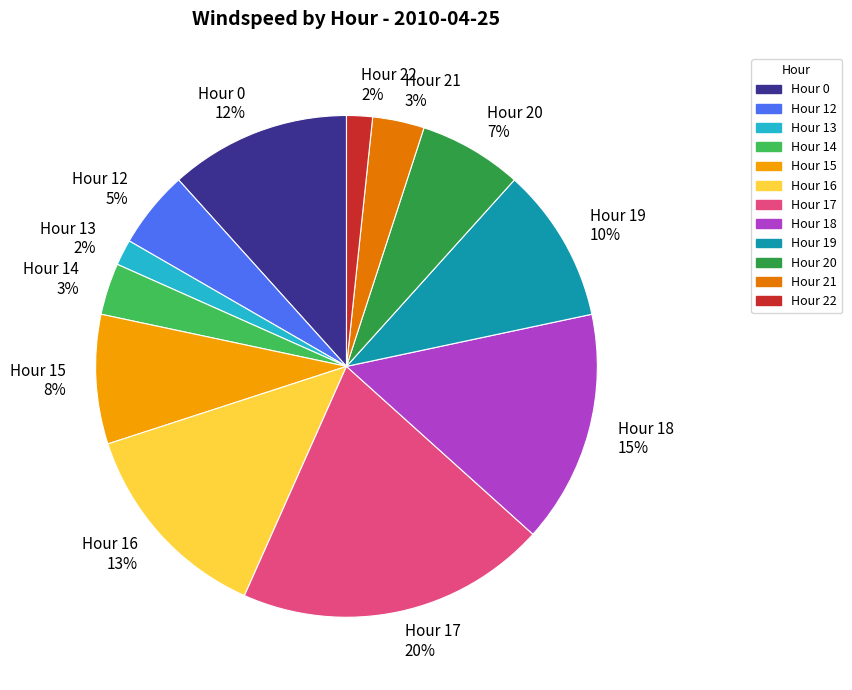

Is it true that Hour 16 13% is 25% of the pie?

False